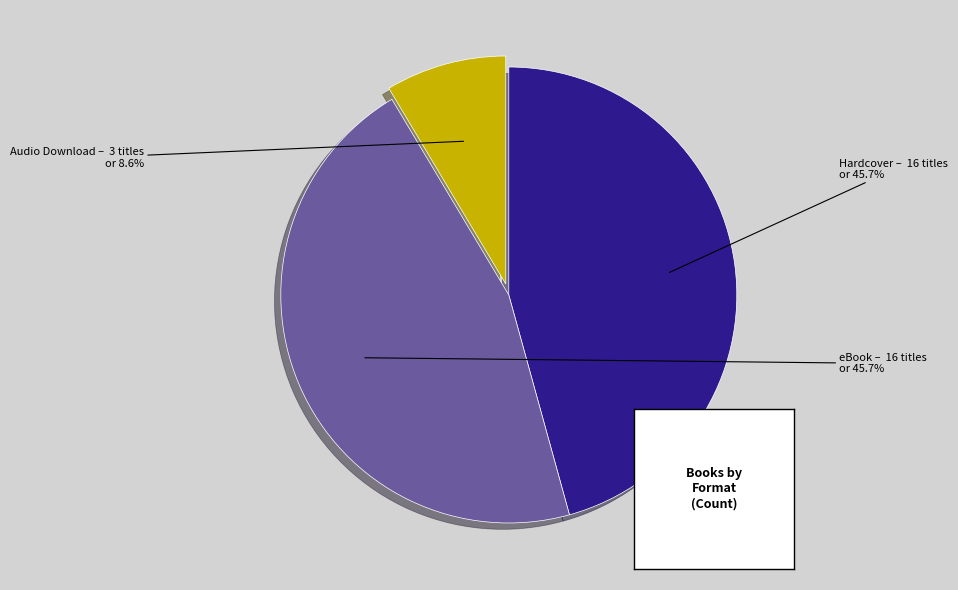

Is there a majority slice in this chart?

No